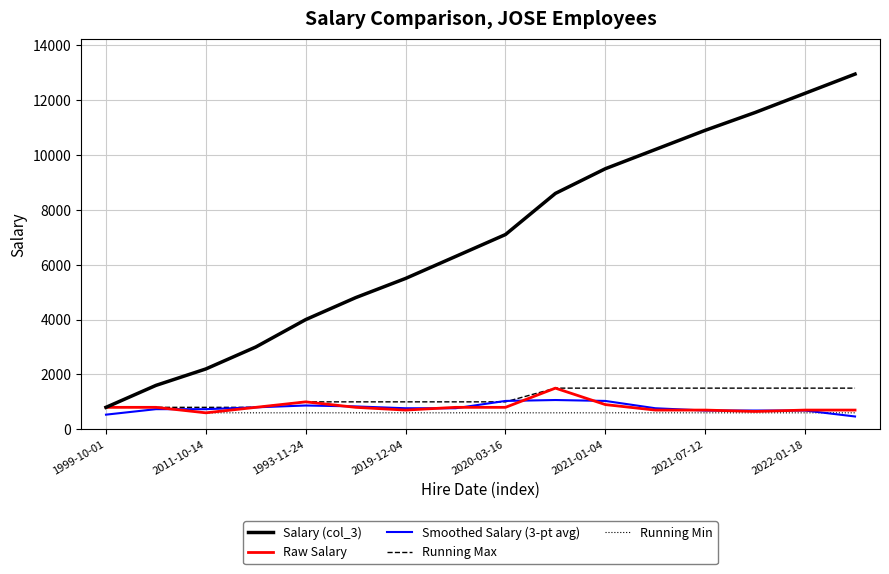

Is this an area chart (filled region under the line)?

No